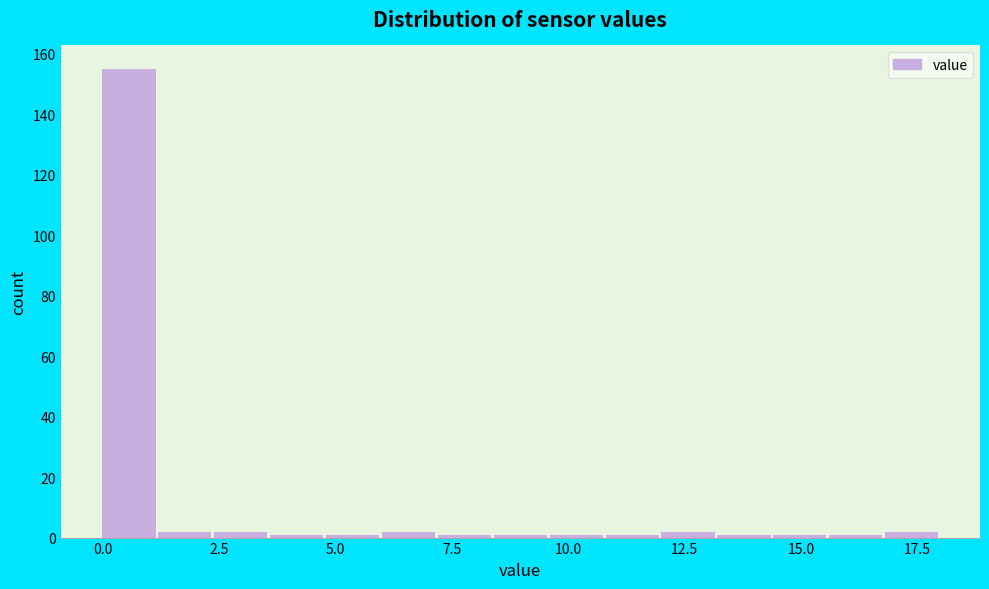

Around what value on the x-axis is the tallest bar? Give the approximate position of its centre, as read against the axis.

0.5